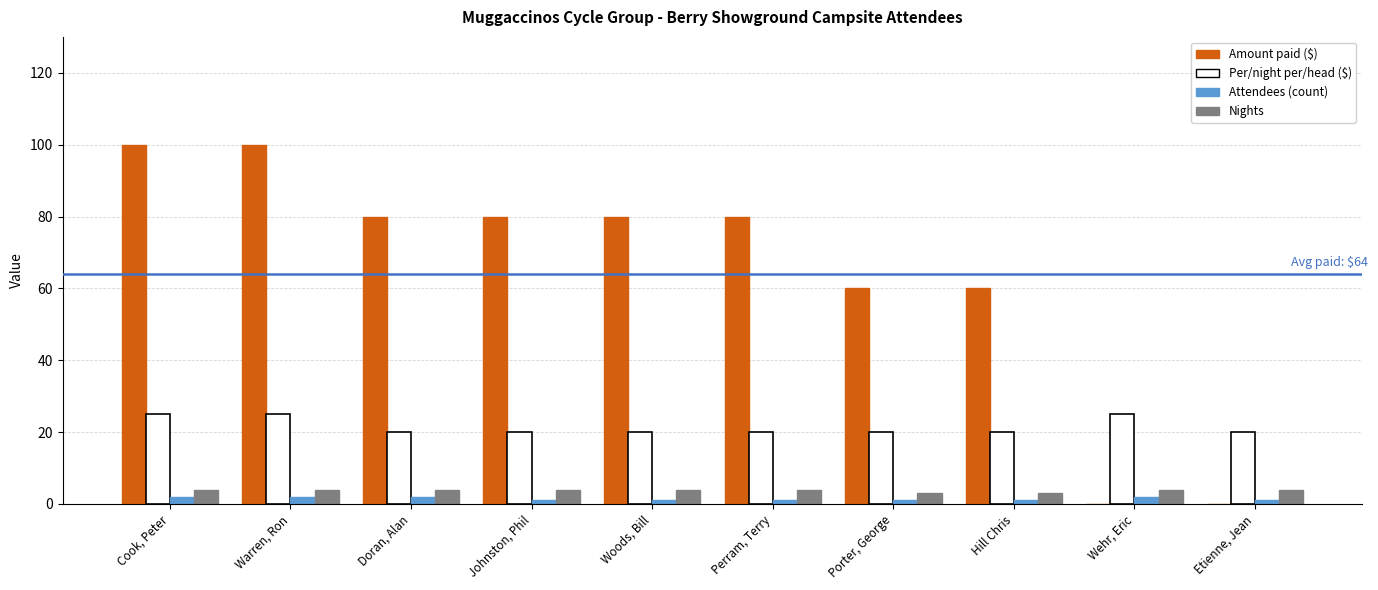

The Nights series shows 4 at Warren, Ron. True or false?

True